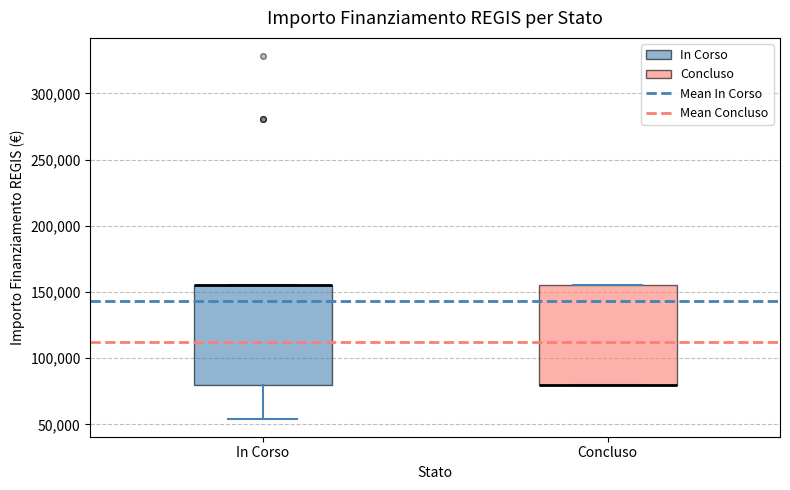

Where is the upper edge of the box for Concluso on the y-axis? The values are not printed on the chart, so give them approximately, as read against the axis.

155000